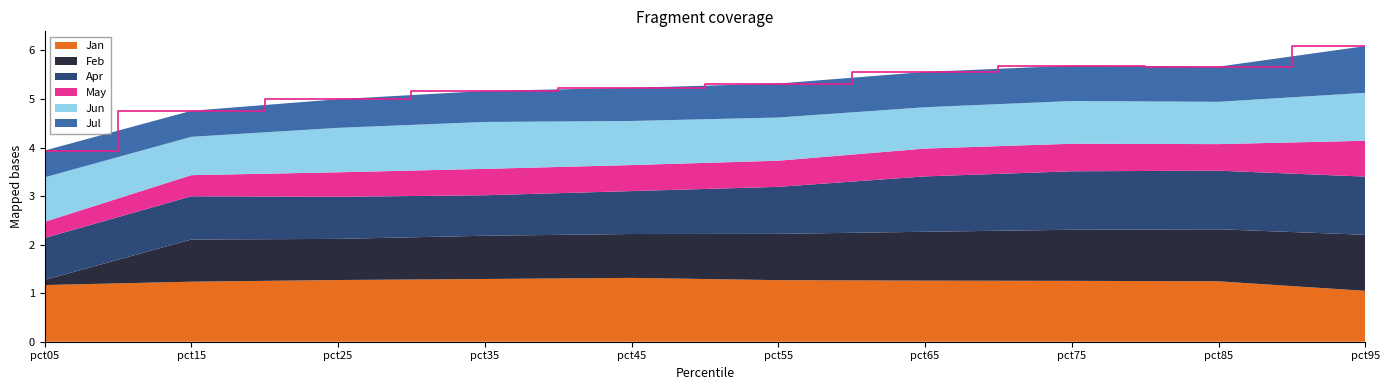

Reading left to right, transcribe all the data shown in this chart.

Jan: 1.2	1.2	1.3	1.3	1.3	1.3	1.3	1.3	1.2	1.0
Feb: 0.1	0.9	0.8	0.9	0.9	1.0	1.0	1.1	1.1	1.2
Apr: 0.9	0.9	0.9	0.8	0.9	1.0	1.1	1.2	1.2	1.2
May: 0.3	0.4	0.5	0.5	0.5	0.5	0.6	0.6	0.5	0.7
Jun: 0.9	0.8	0.9	1.0	0.9	0.9	0.9	0.9	0.9	1.0
Jul: 0.6	0.5	0.6	0.6	0.7	0.7	0.7	0.7	0.7	1.0